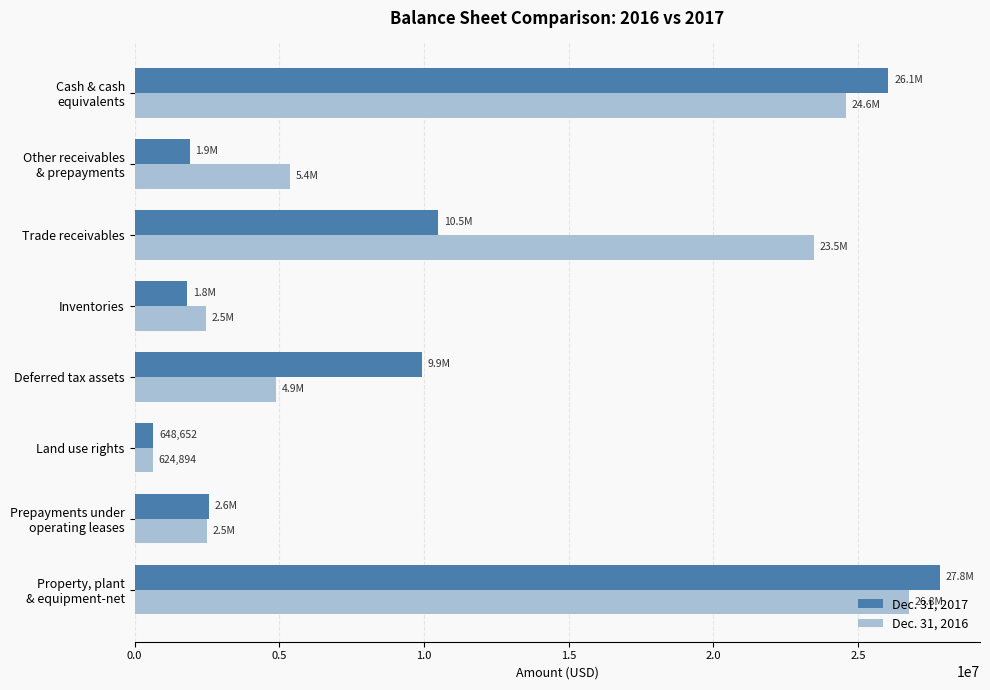

Rank the series by their average value, from highest to lowest.

Dec. 31, 2016, Dec. 31, 2017